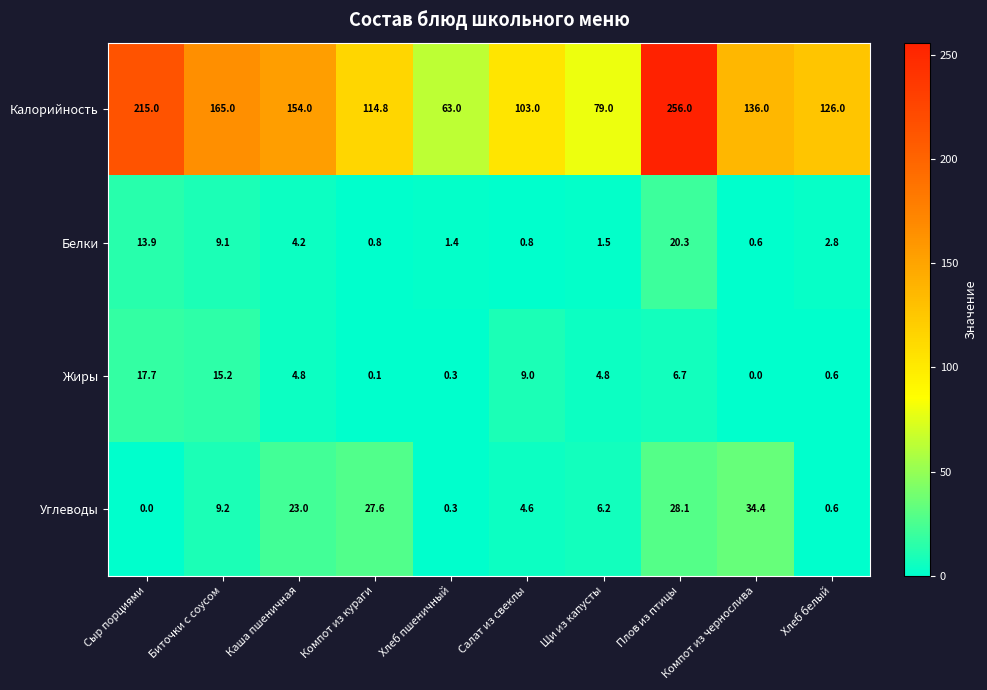

At how many categories does at least one series exceed 249?

1